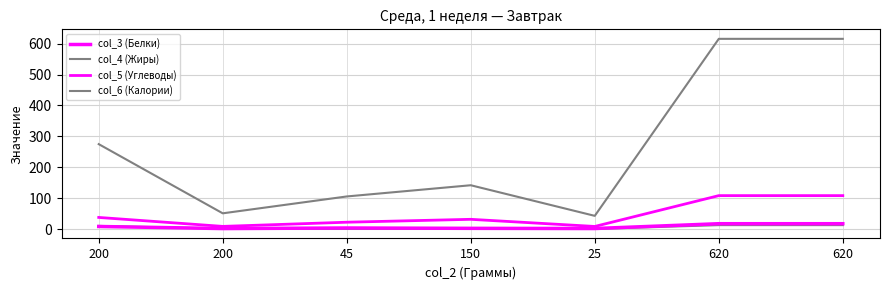

Reading left to right, transcribe all the data shown in this chart.

col_3 (Белки): 200=8.3	200=1.6	45=3.4	150=2.3	25=1.7	620=17.3	620=17.3
col_4 (Жиры): 200=10.1	200=1.1	45=0.4	150=0.8	25=0.3	620=12.7	620=12.7
col_5 (Углеводы): 200=37.6	200=8.6	45=22.1	150=31.5	25=8.4	620=108.2	620=108.2
col_6 (Калории): 200=274.9	200=50.9	45=105.5	150=141.8	25=42.7	620=615.8	620=615.8